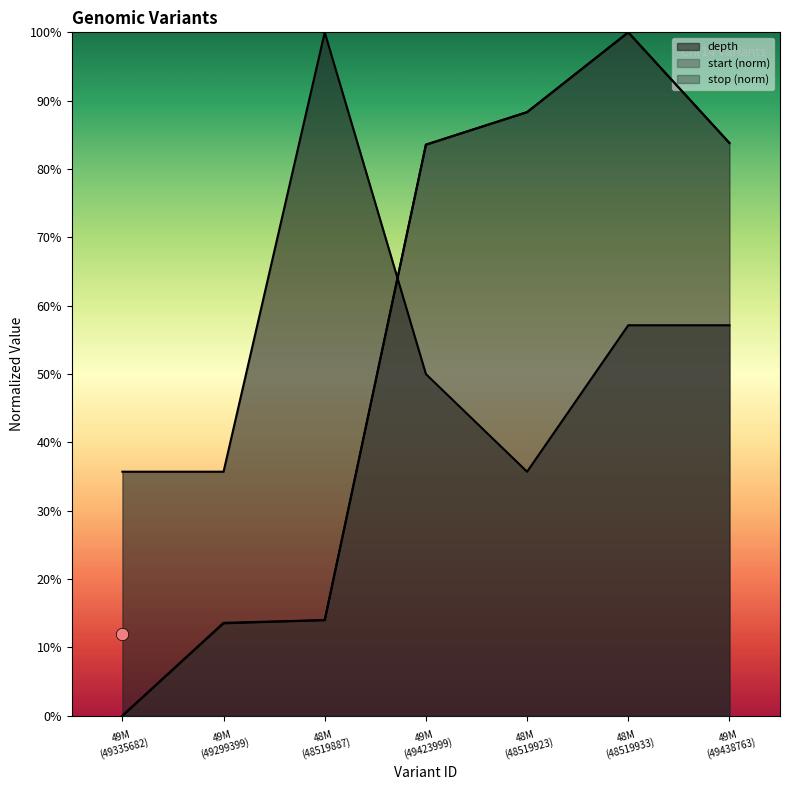

What are all the series names shown in the legend?

depth, start, stop